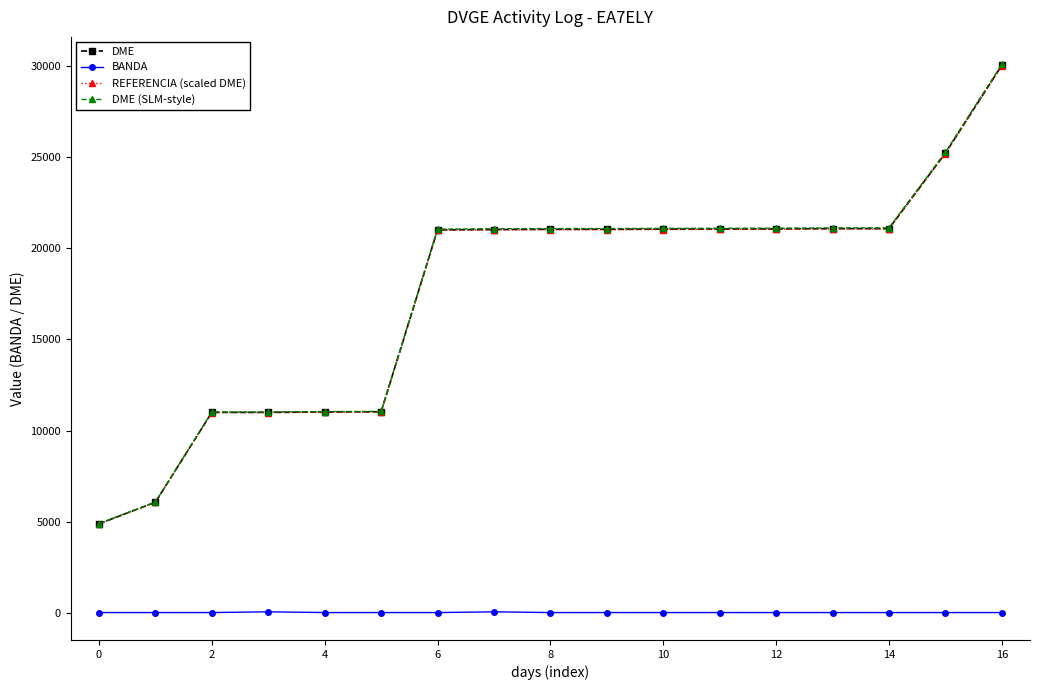

What is the maximum value shown in the chart?

30075.0